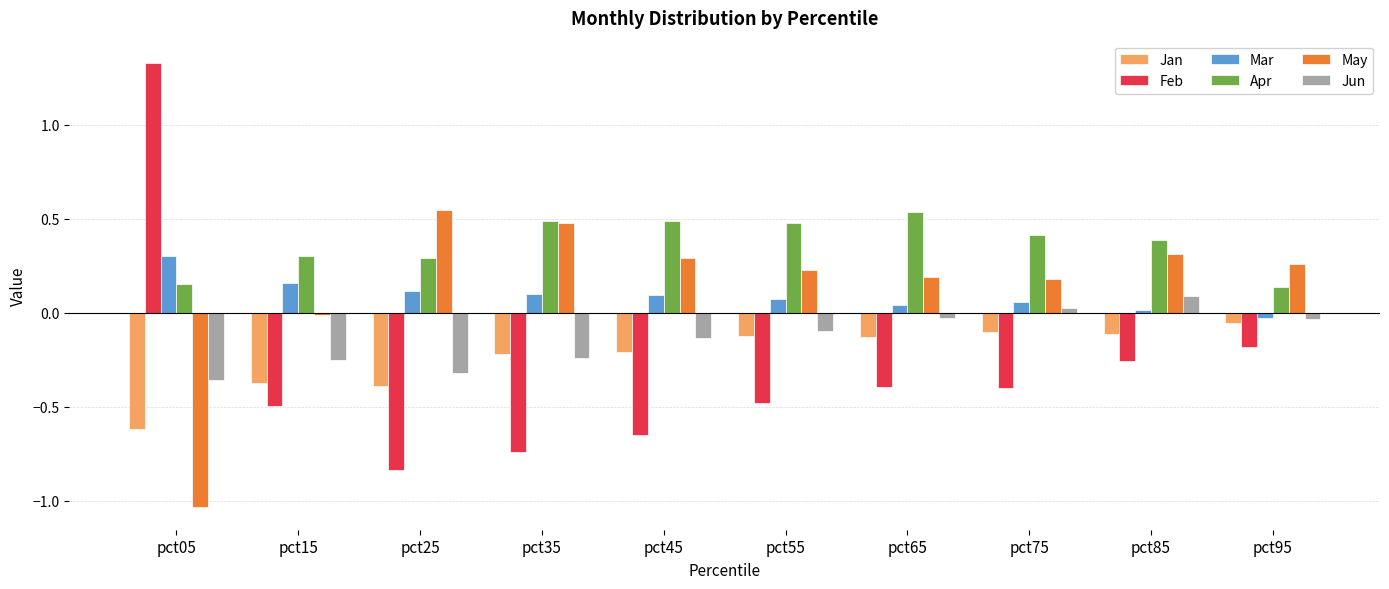

Is it true that Jun equals -0.6 at pct05?

False